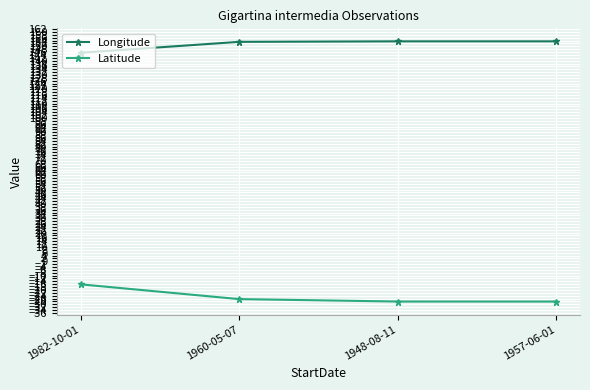

What is the spread (max minus min) of values at 1948-08-11?

181.5